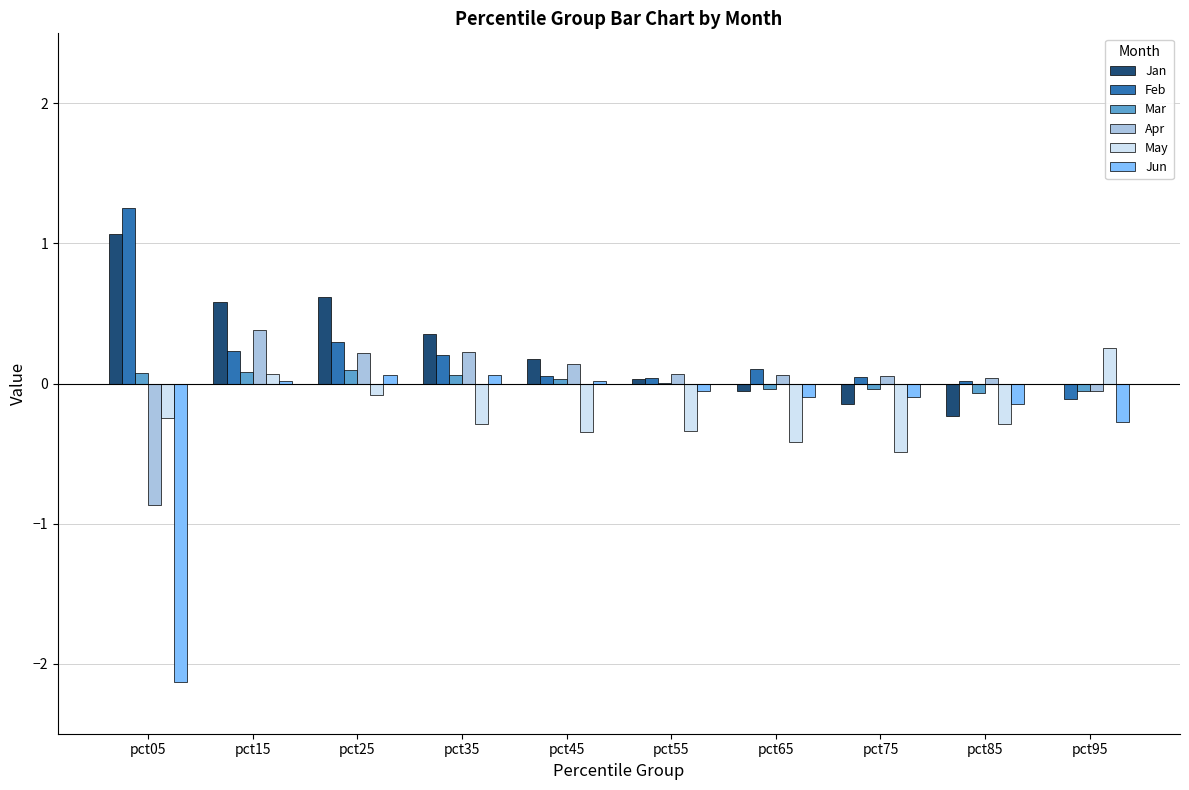

Between pct15 and pct85, which series saw the biggest shift?

Jan